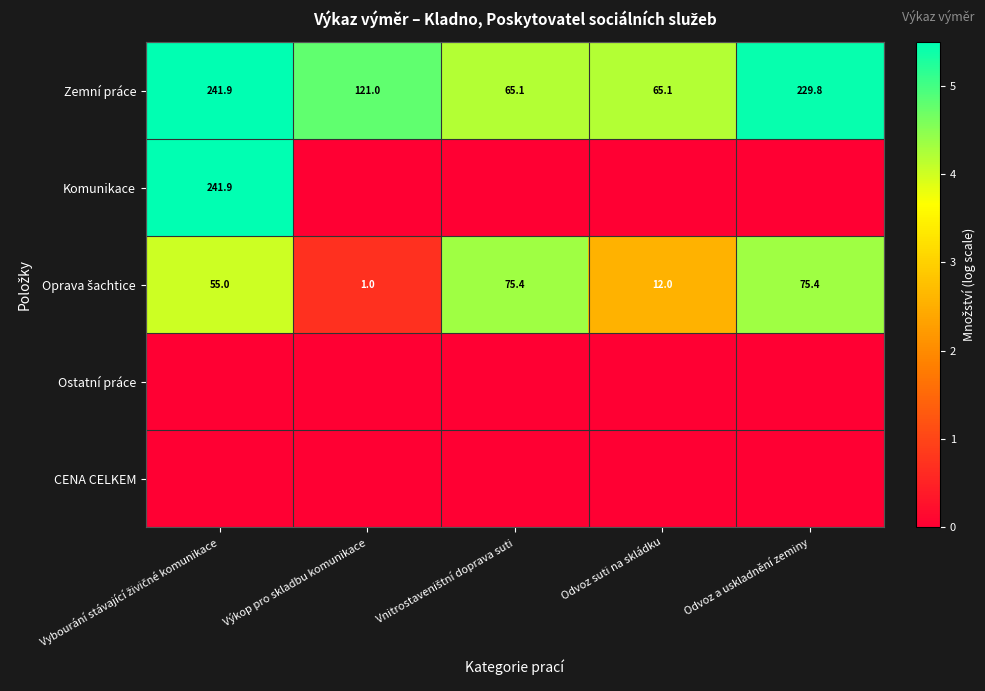

What is the highest value of the Zemní práce series?

241.9